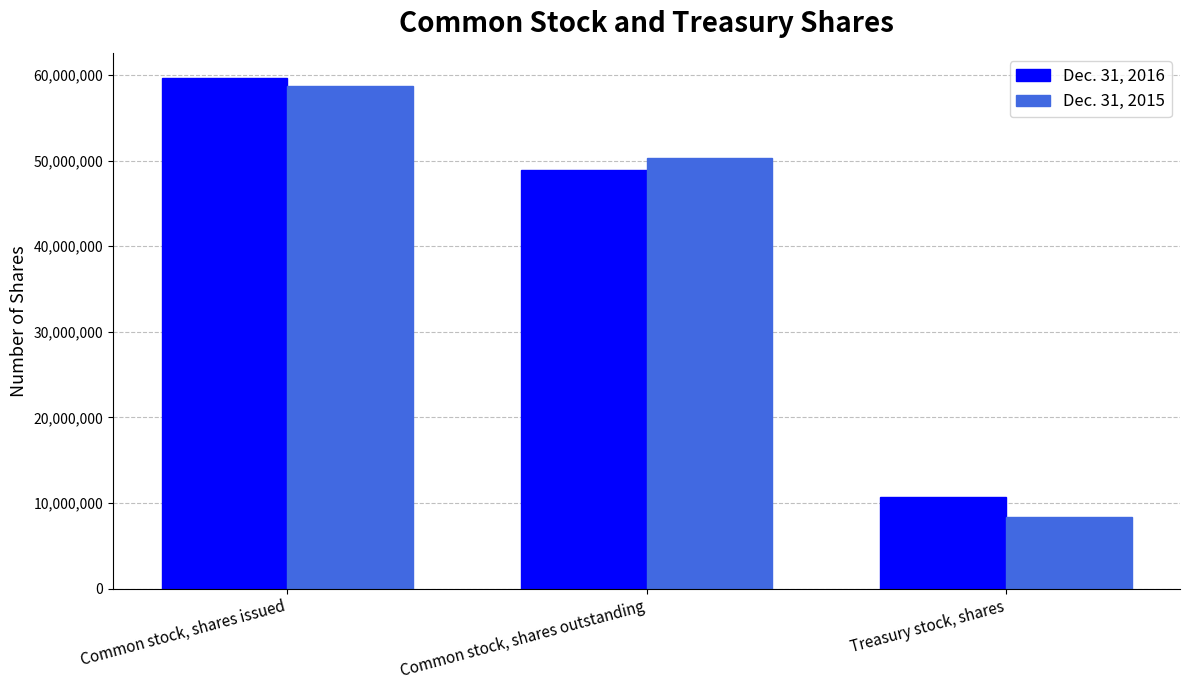

At which label is Dec. 31, 2016 closest to 35169000?

Common stock, shares outstanding